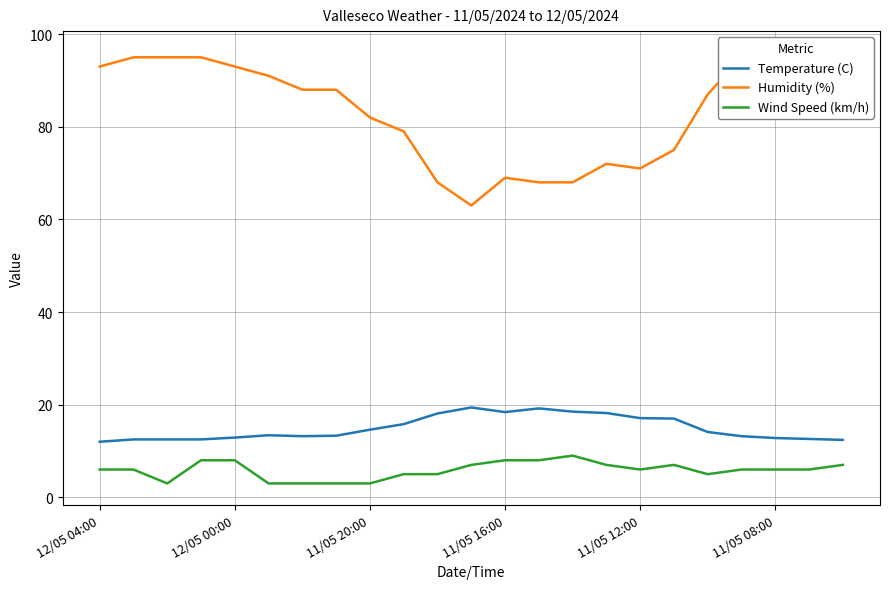

What is the highest value of the Wind Speed (km/h) series?

9.0